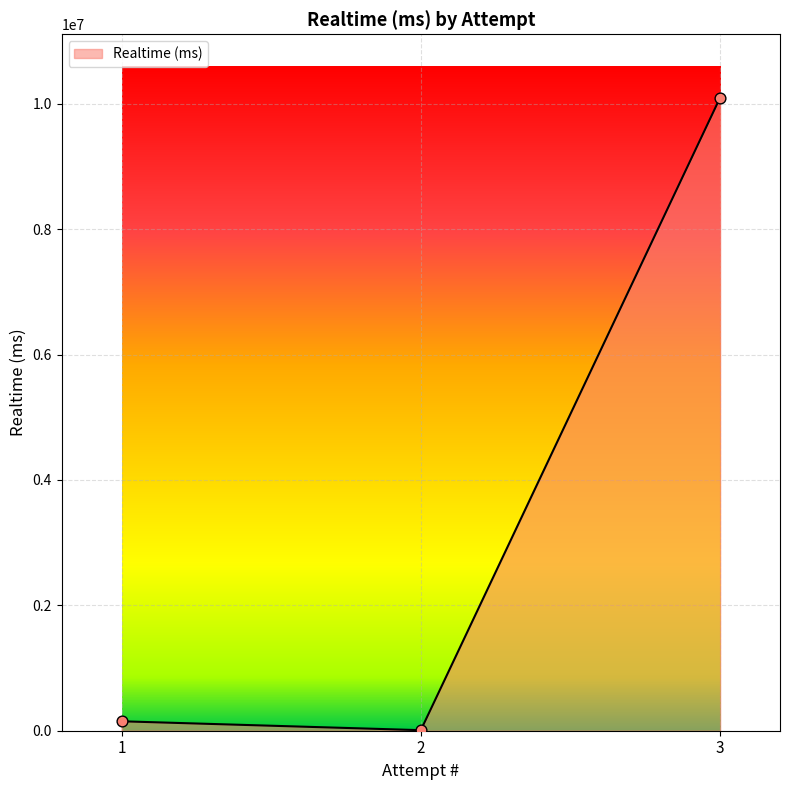

Between 3 and 1, which is larger?

3